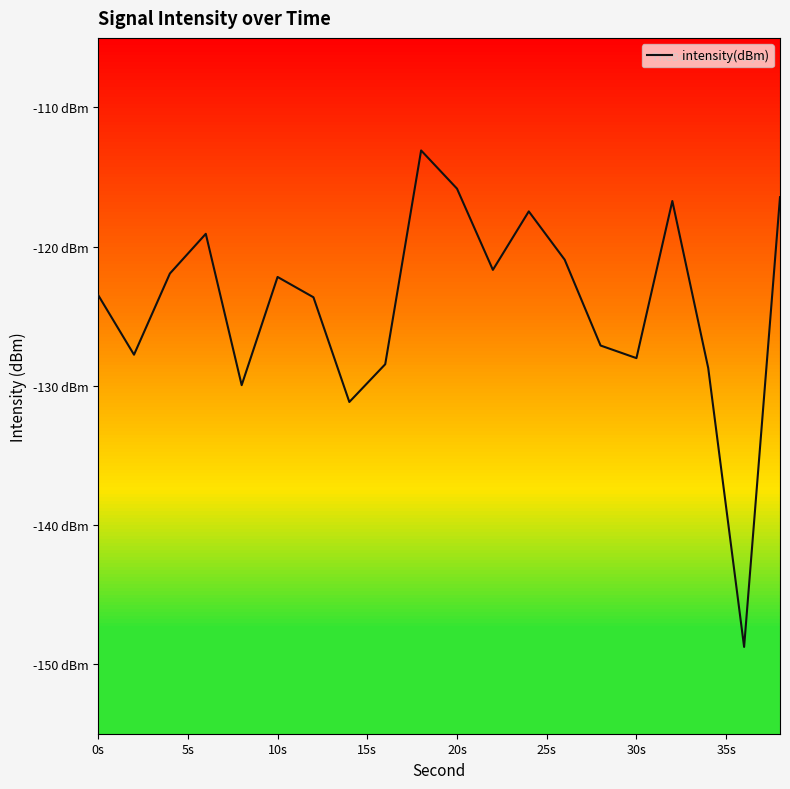

Does the chart display data point markers on the line(s)?

No